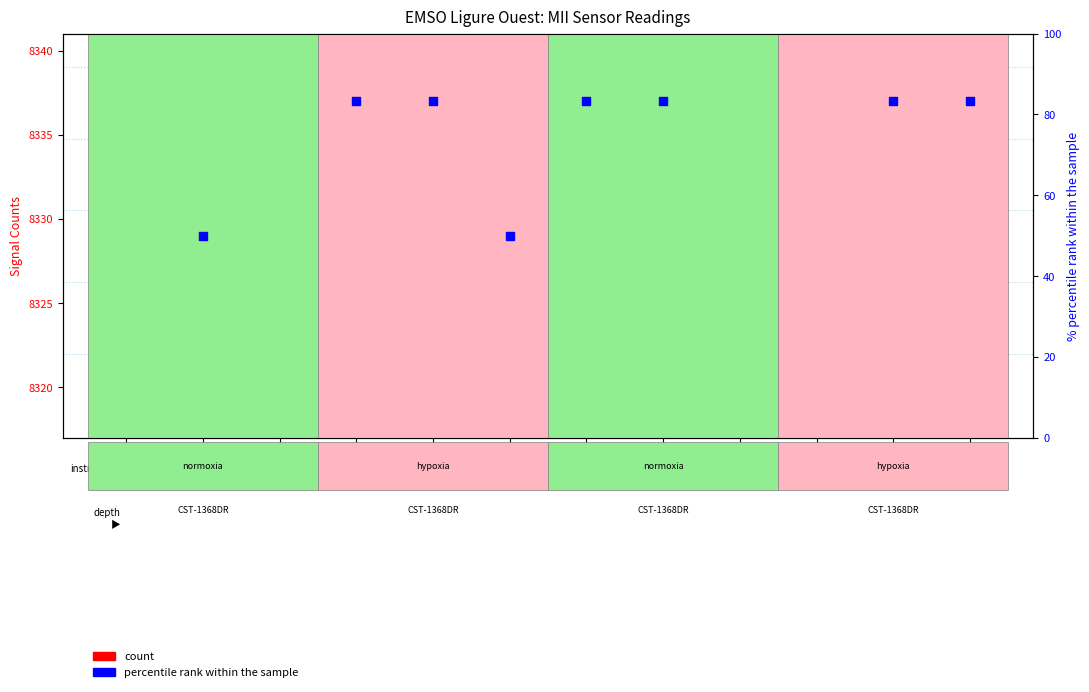

Is the value of count at T03:33 greater than the value of percentile rank within the sample at T05:03?

Yes